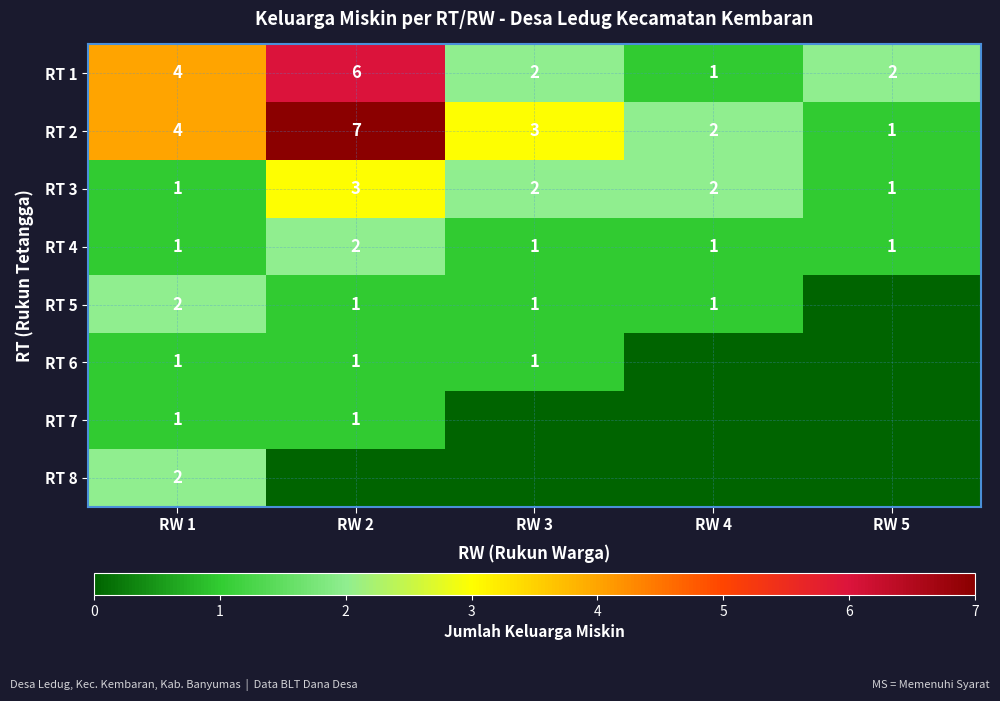

What is the total value across all series at RW 1?

16